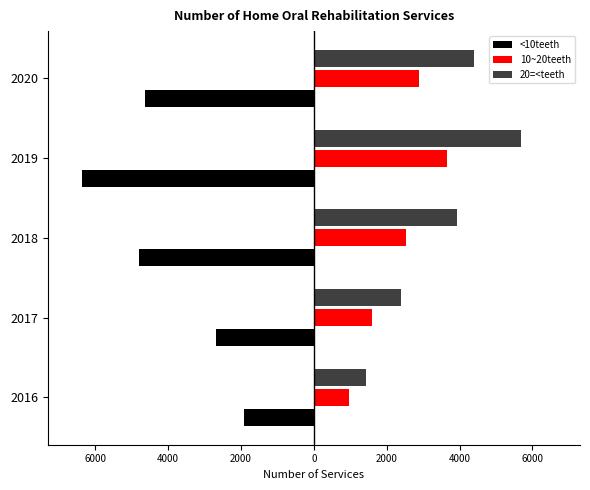

List the series in order of their peak value, lowest first.

<10teeth, 10~20teeth, 20=<teeth